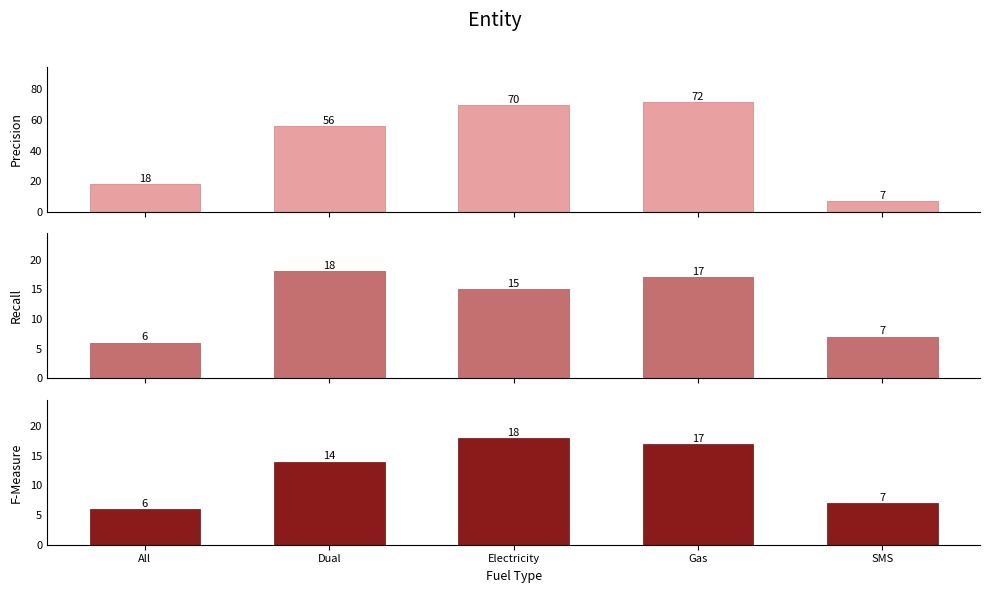

What is the value of the Precision bar at the 2nd from the left?

56